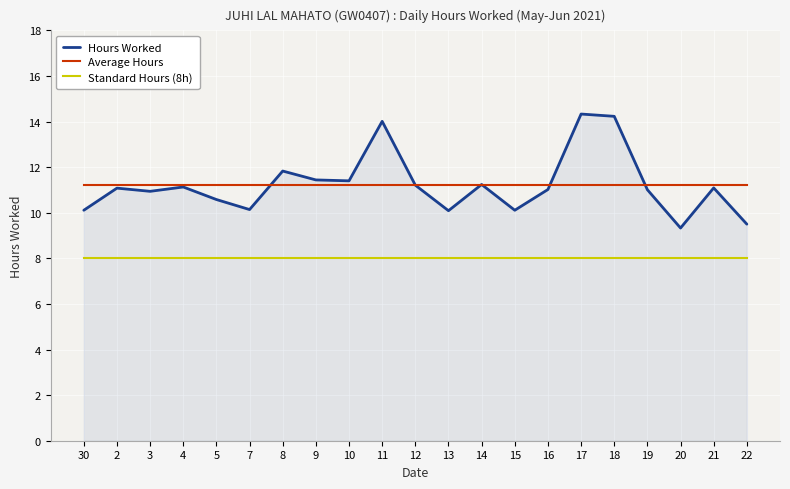

What value does the Standard Hours (8h) series have at 18?

8.0